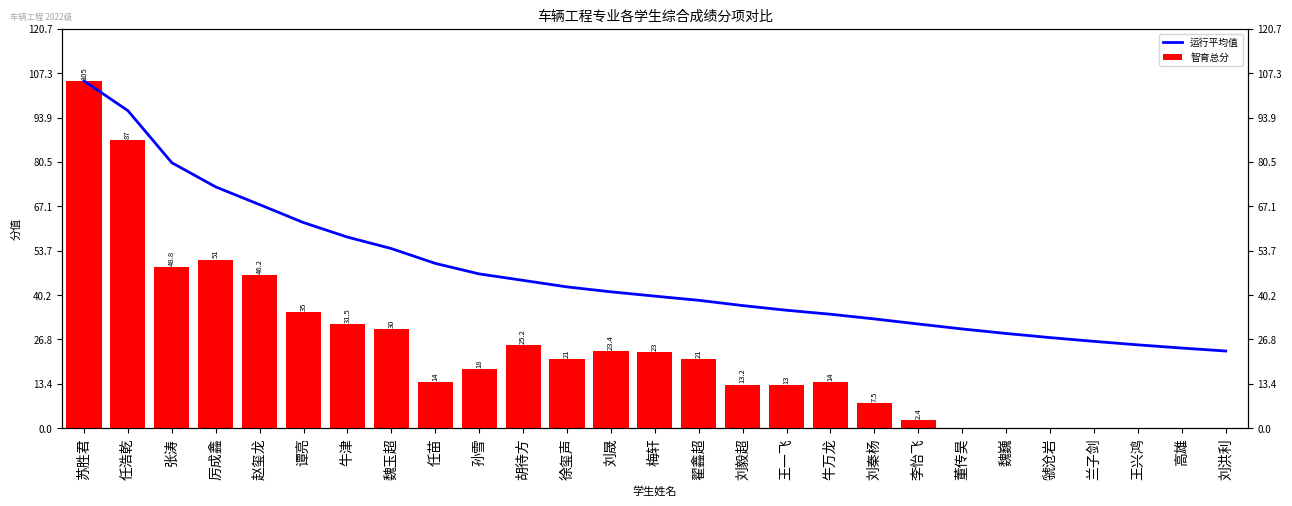

True or false: 运行平均值 has a value of 73.0 at 厉成鑫.

True